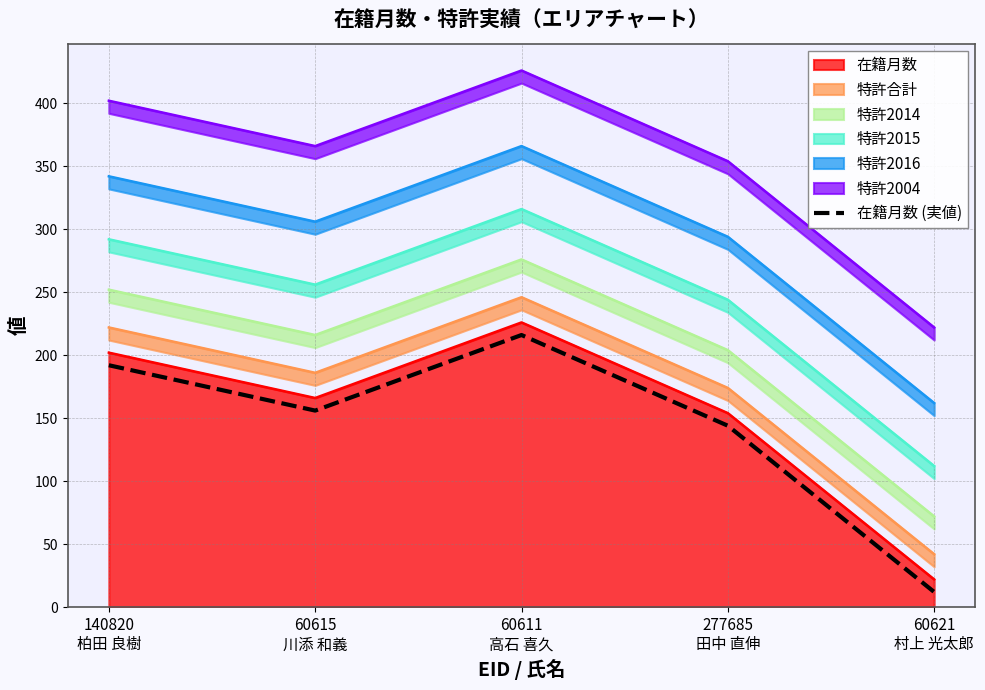

The value at 60615
川添 和義 is 156. True or false?

True